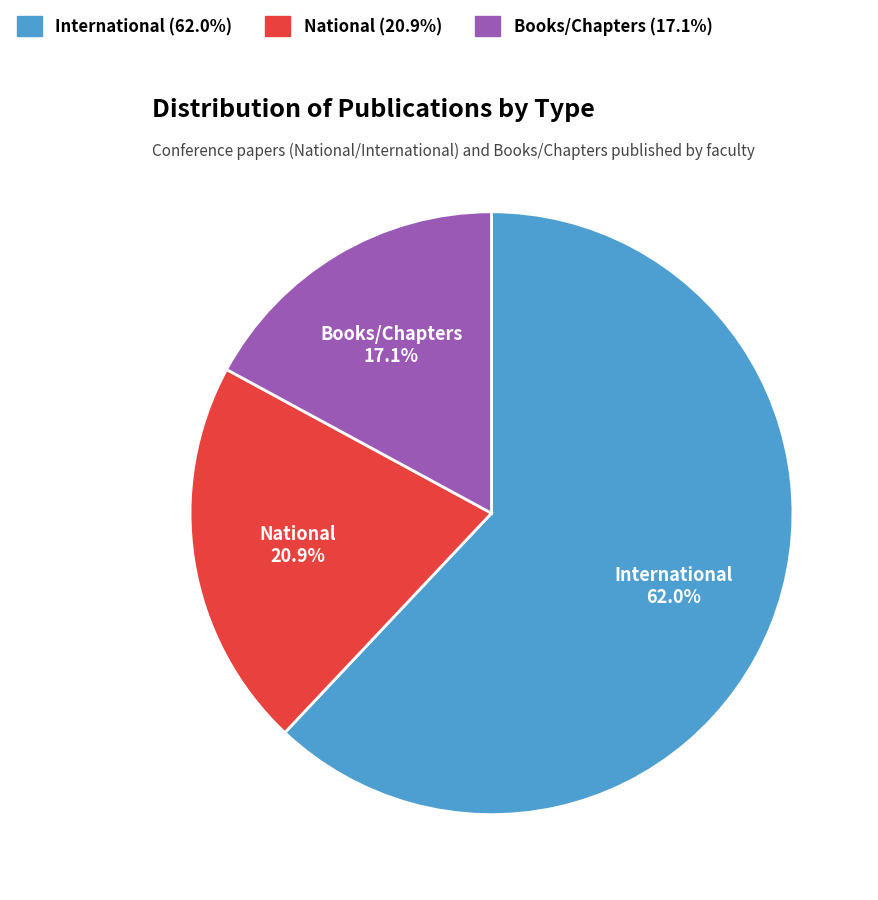

What is the total percentage of National and Books/Chapters?

38.0%